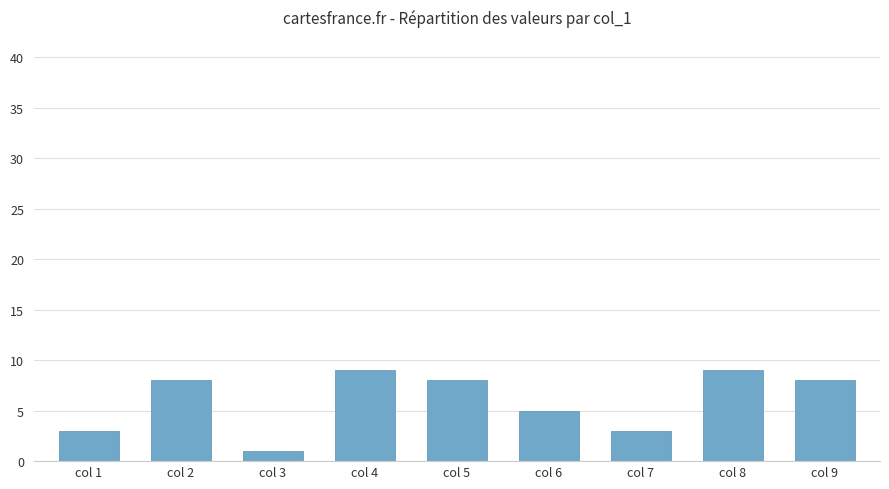

At which category does the chart reach its minimum across all series?

col 3